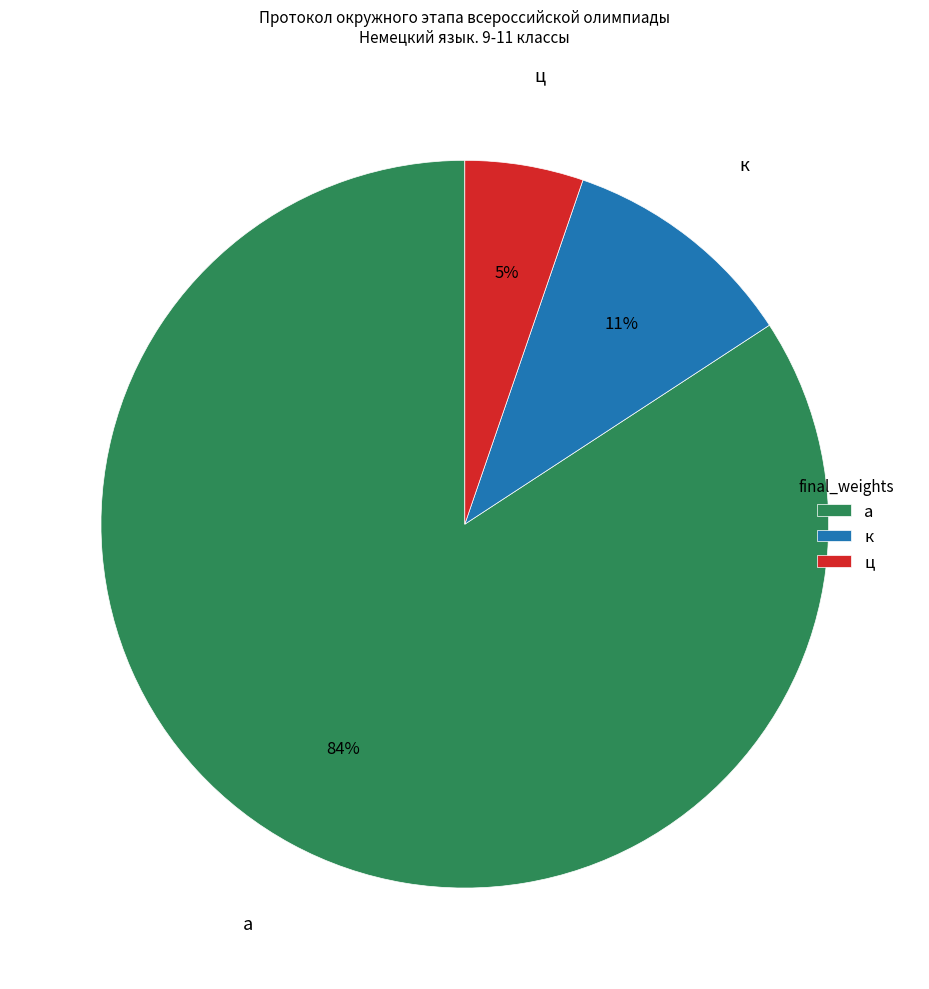

Between а and к, which is larger?

а